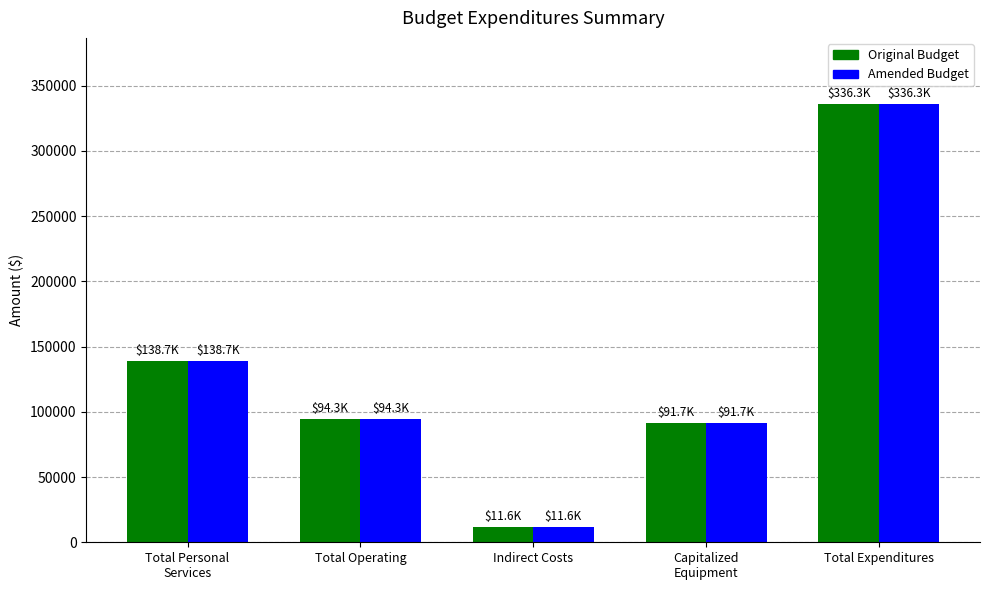

At which category does the chart reach its peak across all series?

Total Expenditures